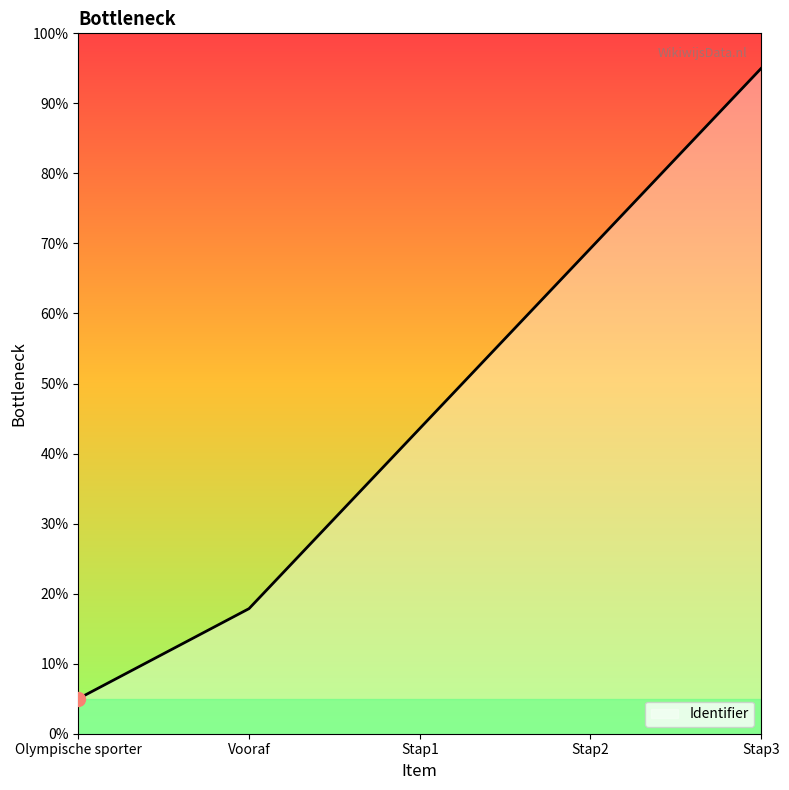

What is the difference between the maximum and second lowest values?

77.1